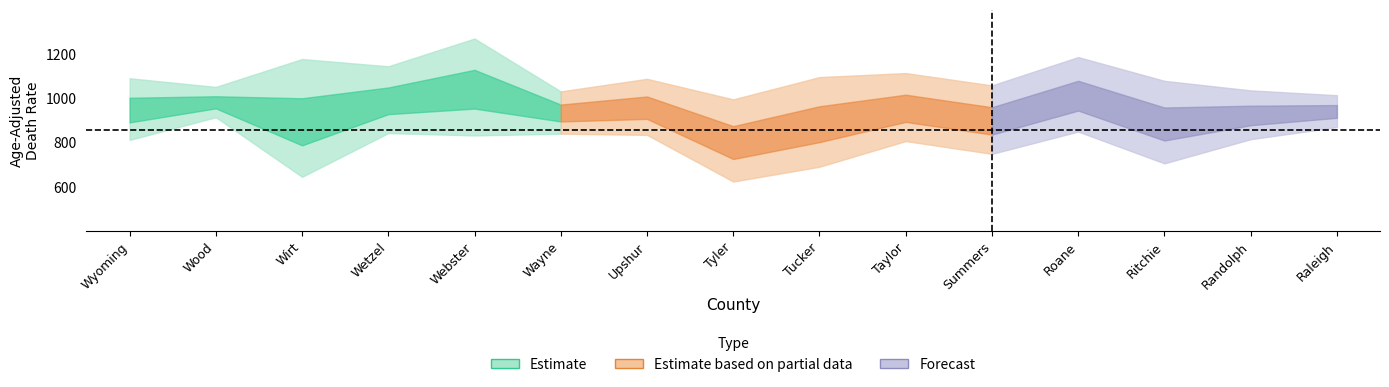

At which label does rate first exceed 938?

Wyoming